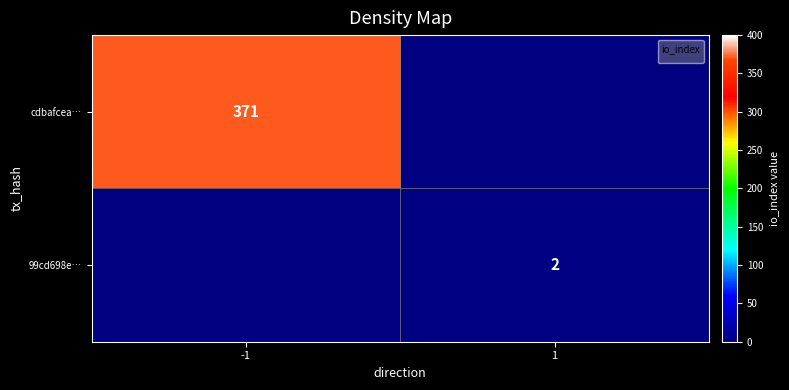

The value of 99cd698e… at 1 is 3. True or false?

False